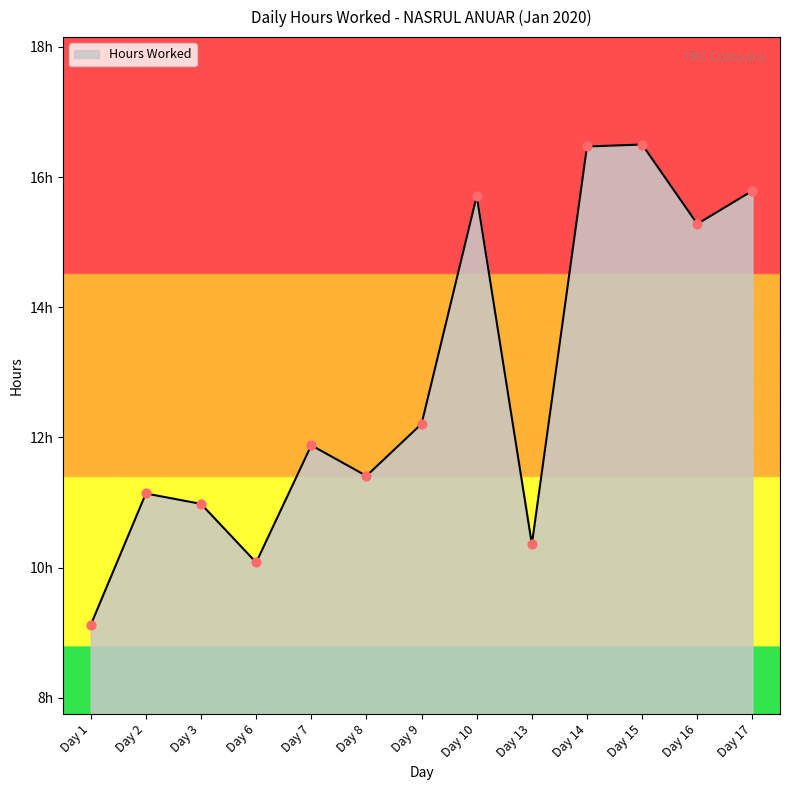

What is the change in value from Day 9 to Day 16?

+3.1